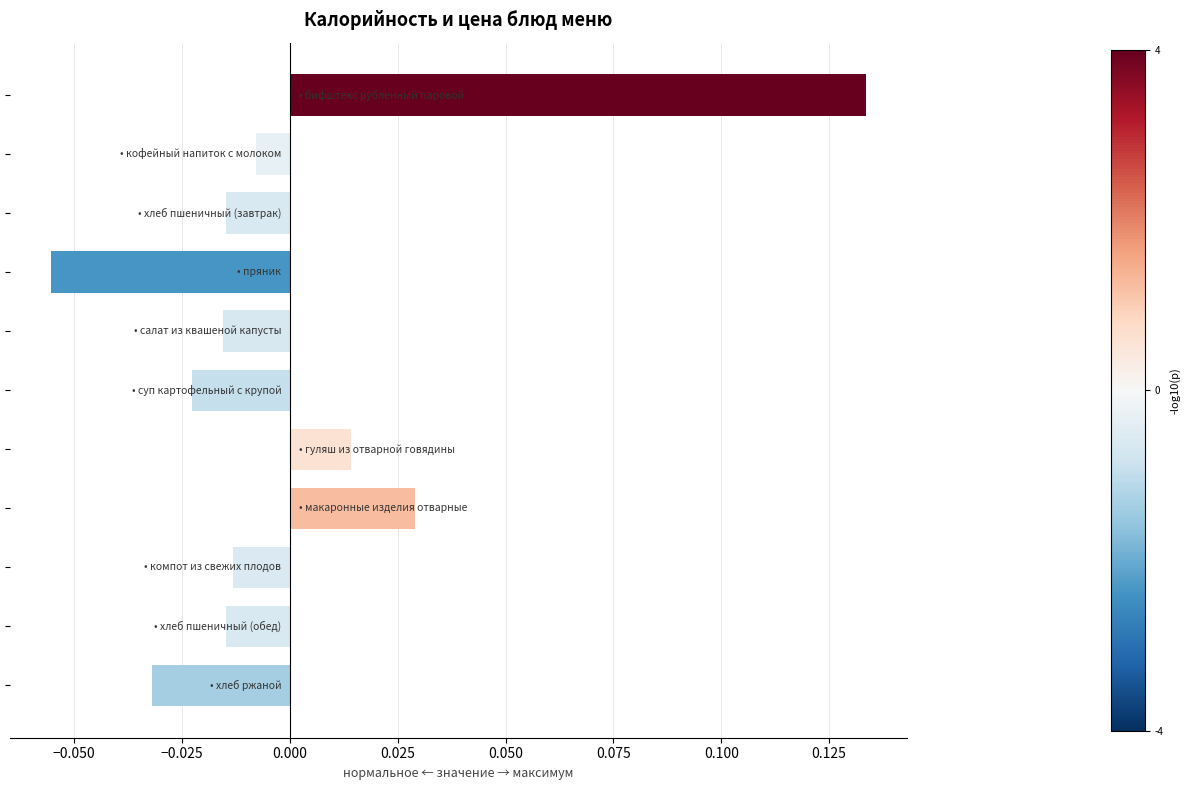

How many positive values are there?

3